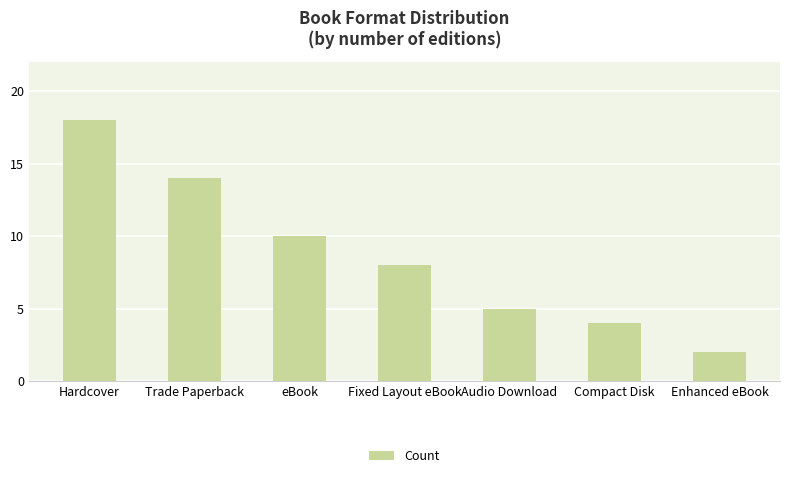

At which category does the chart reach its peak across all series?

Hardcover